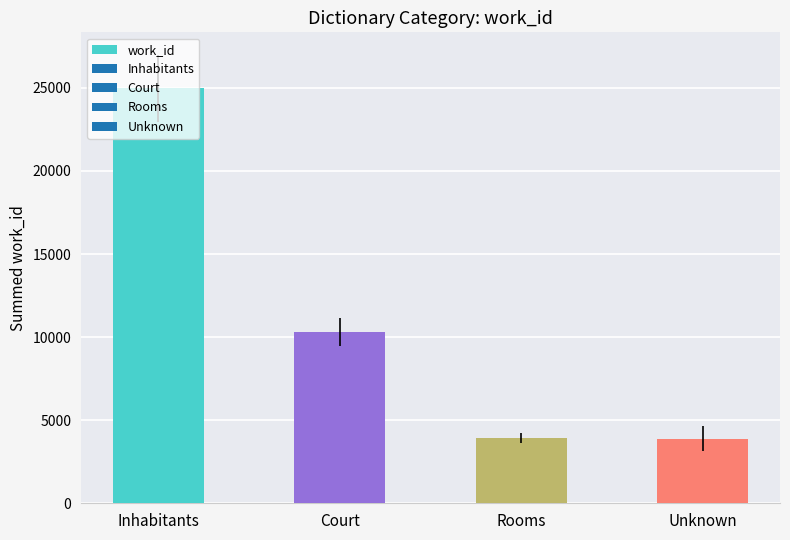

What is the sum of all values?

43110